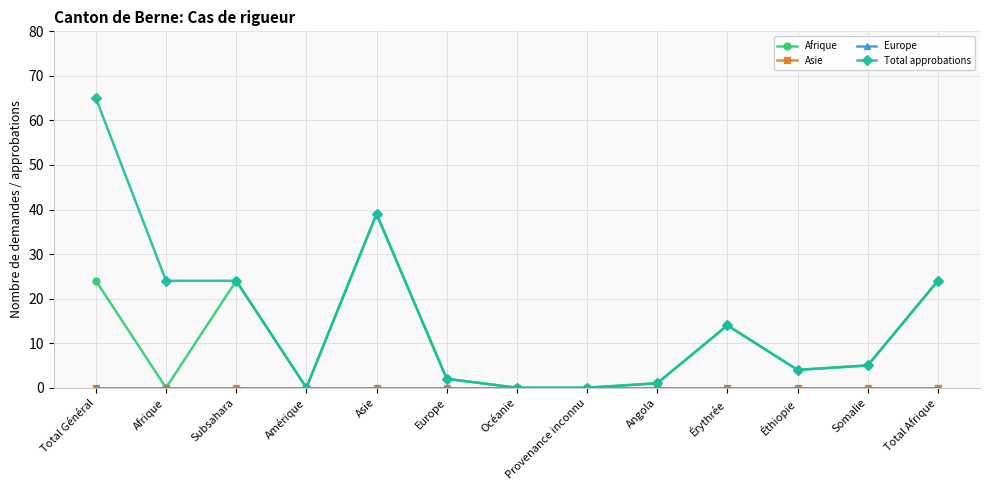

Does the chart have visible grid lines?

Yes